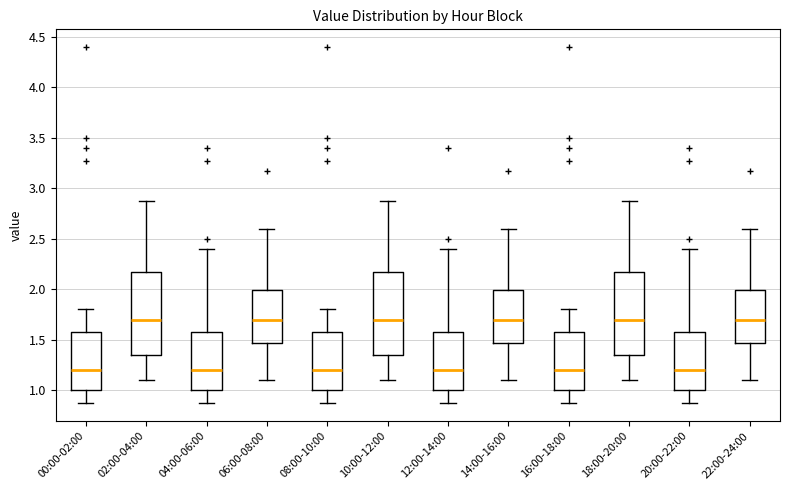

Where is the upper edge of the box for 08:00-10:00 on the y-axis? The values are not printed on the chart, so give them approximately, as read against the axis.

1.60